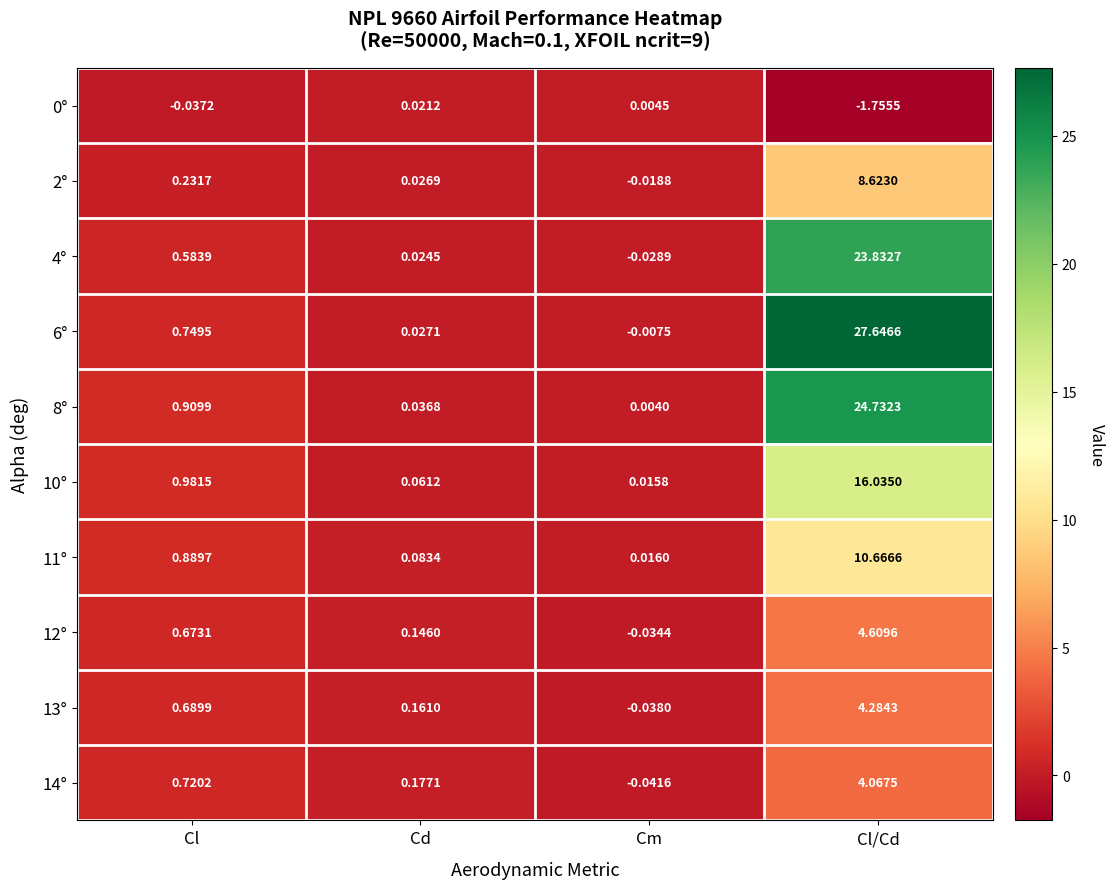

At which category is the sum across all series the highest?

Cl/Cd